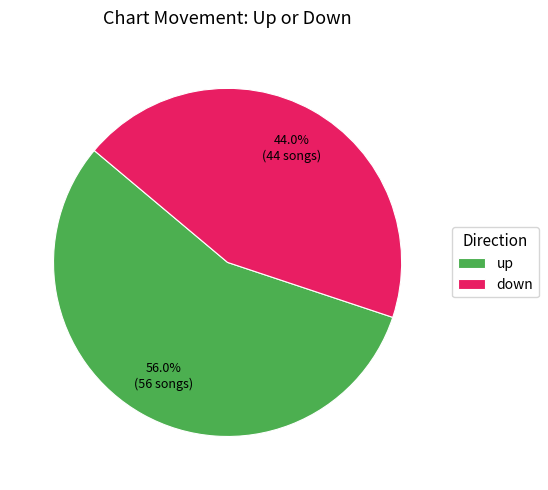

Which has a higher value, down or up?

up